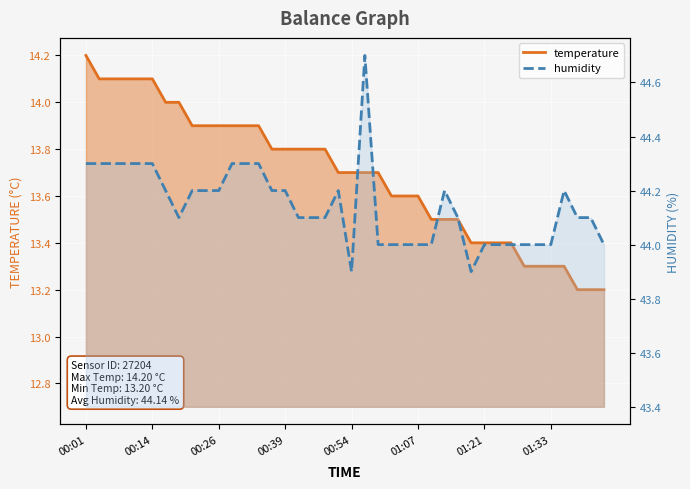

What position from the right is 00:39?

37